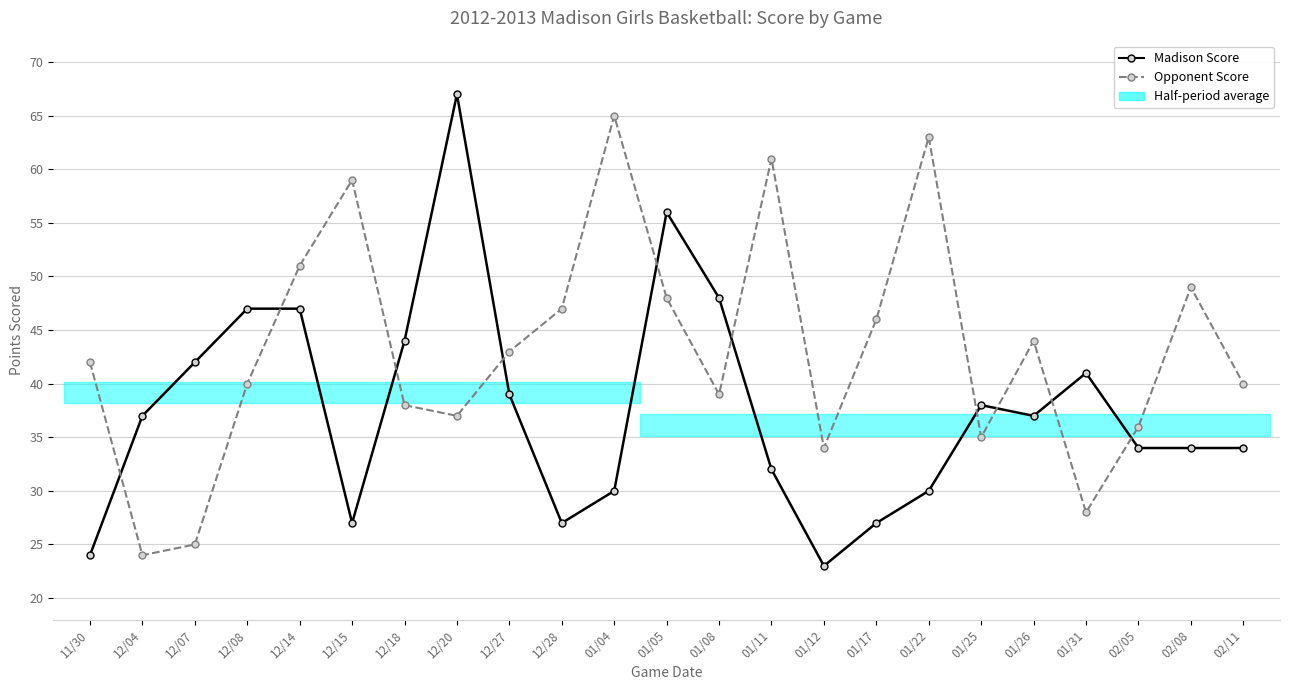

Rank the series by their average value, from highest to lowest.

Opponent Score, Madison Score